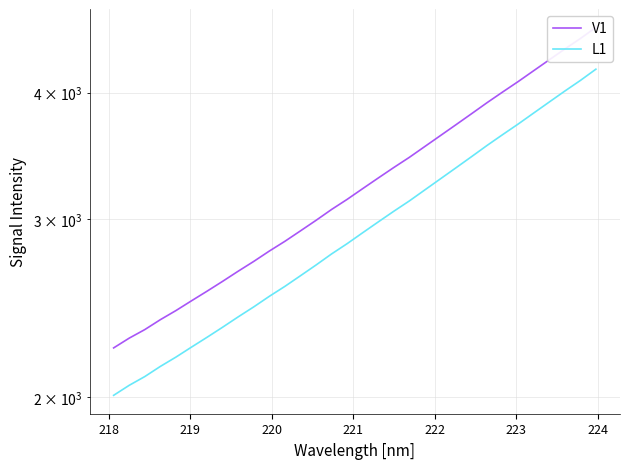

What is the average value of the V1 series?

3269.2